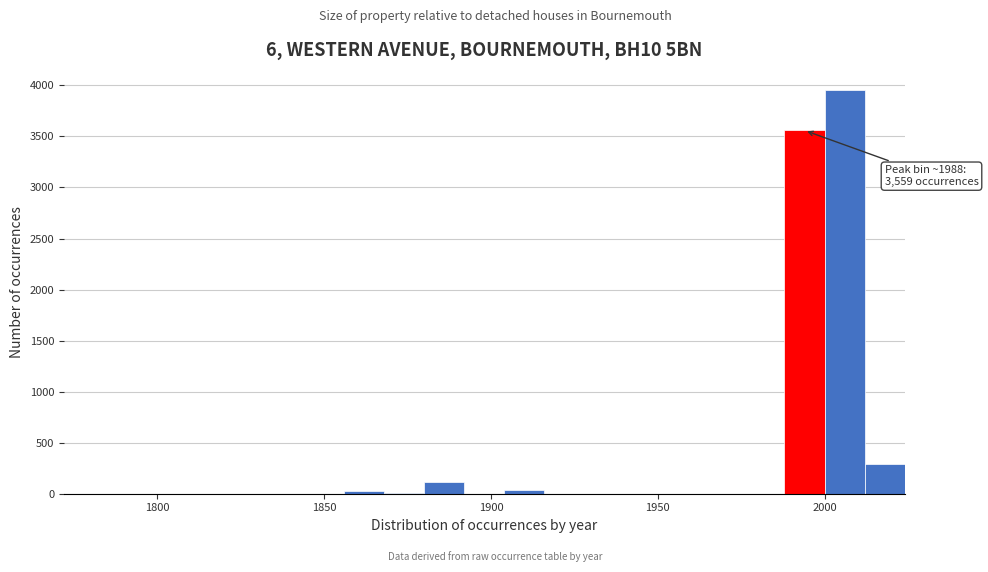

Around what value on the x-axis is the tallest bar? Give the approximate position of its centre, as read against the axis.

2005